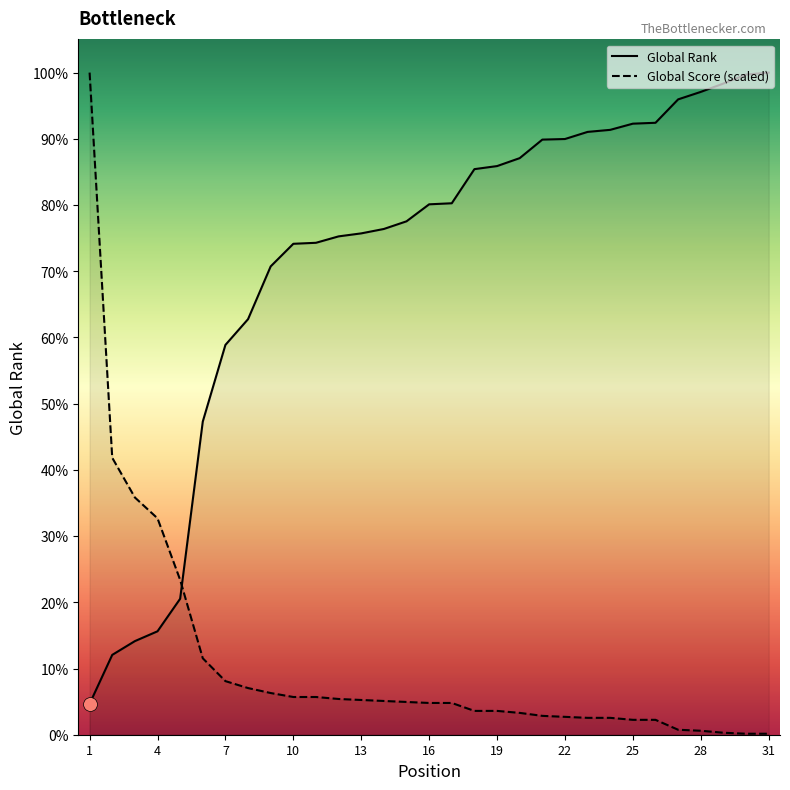

True or false: Global Score has more than 1 points higher than both neighbors.

False